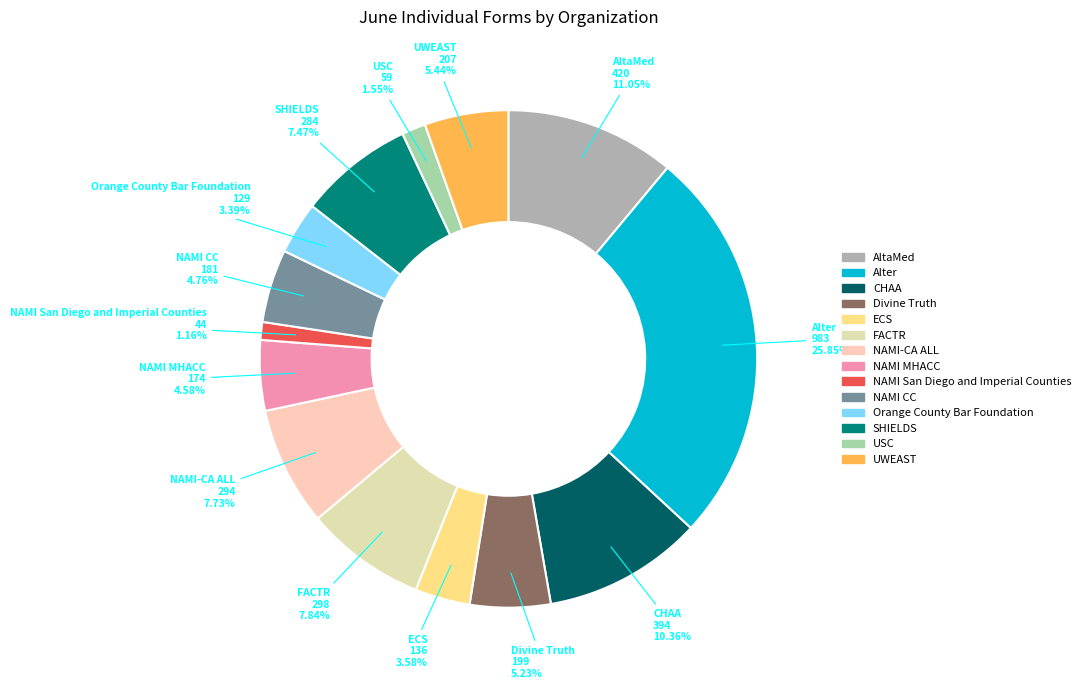

What percentage is the CHAA slice, to the nearest percent?

10%